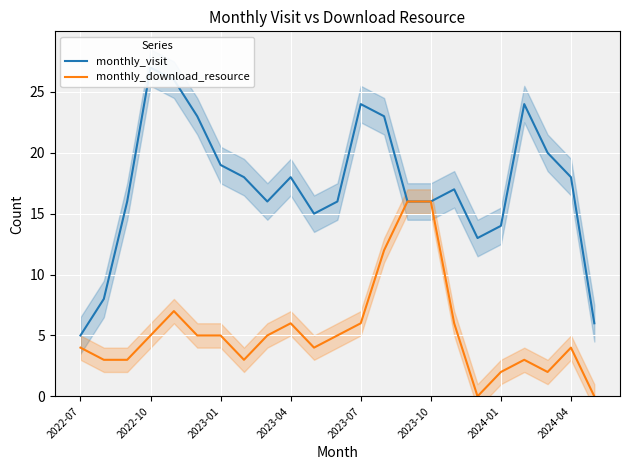

True or false: monthly_download_resource has a value of 1 at 2024-01.

False